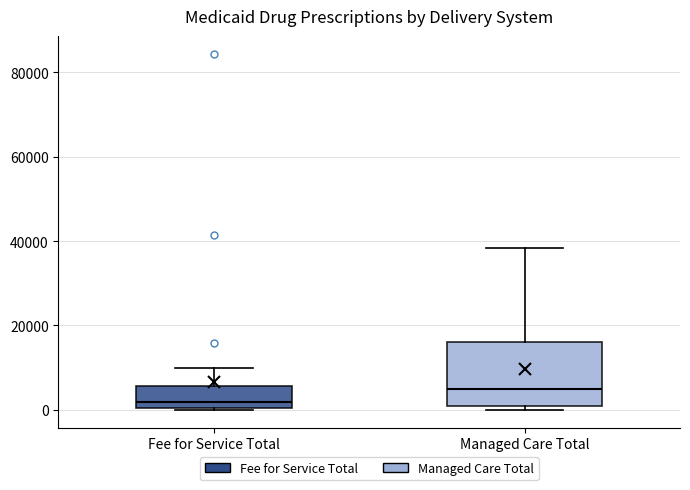

Which box has the highest median line?

Managed Care Total